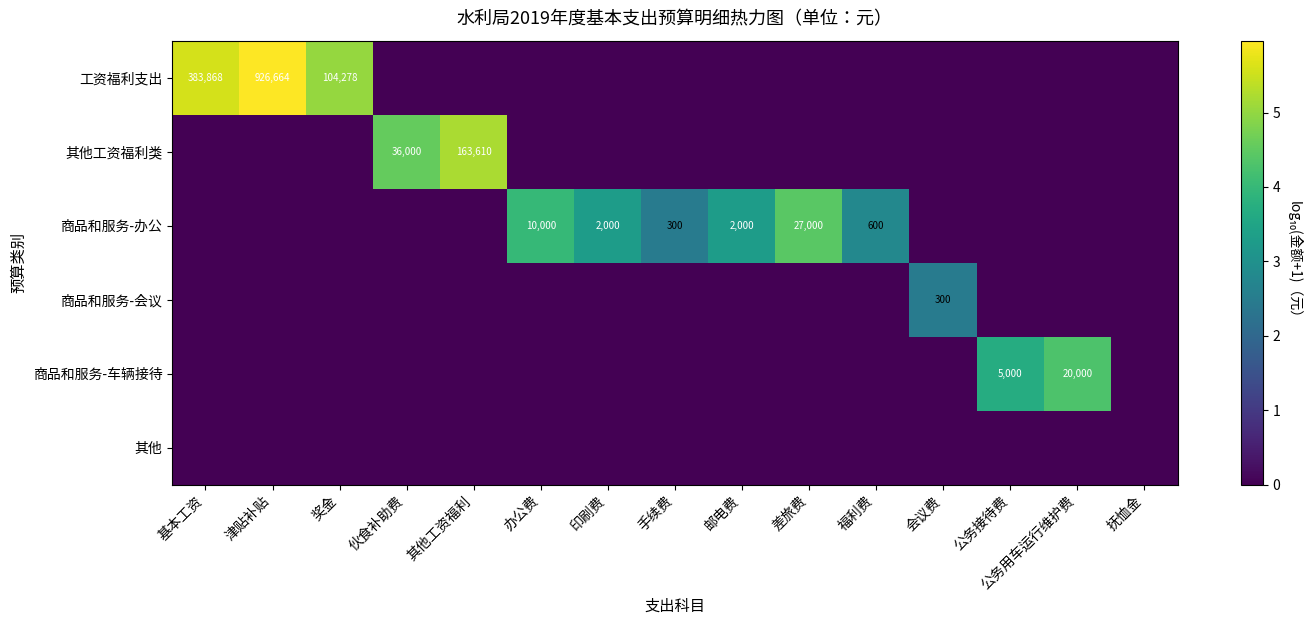

What is the difference between the maximum and minimum values in the 商品和服务-车辆接待 series?

4.3